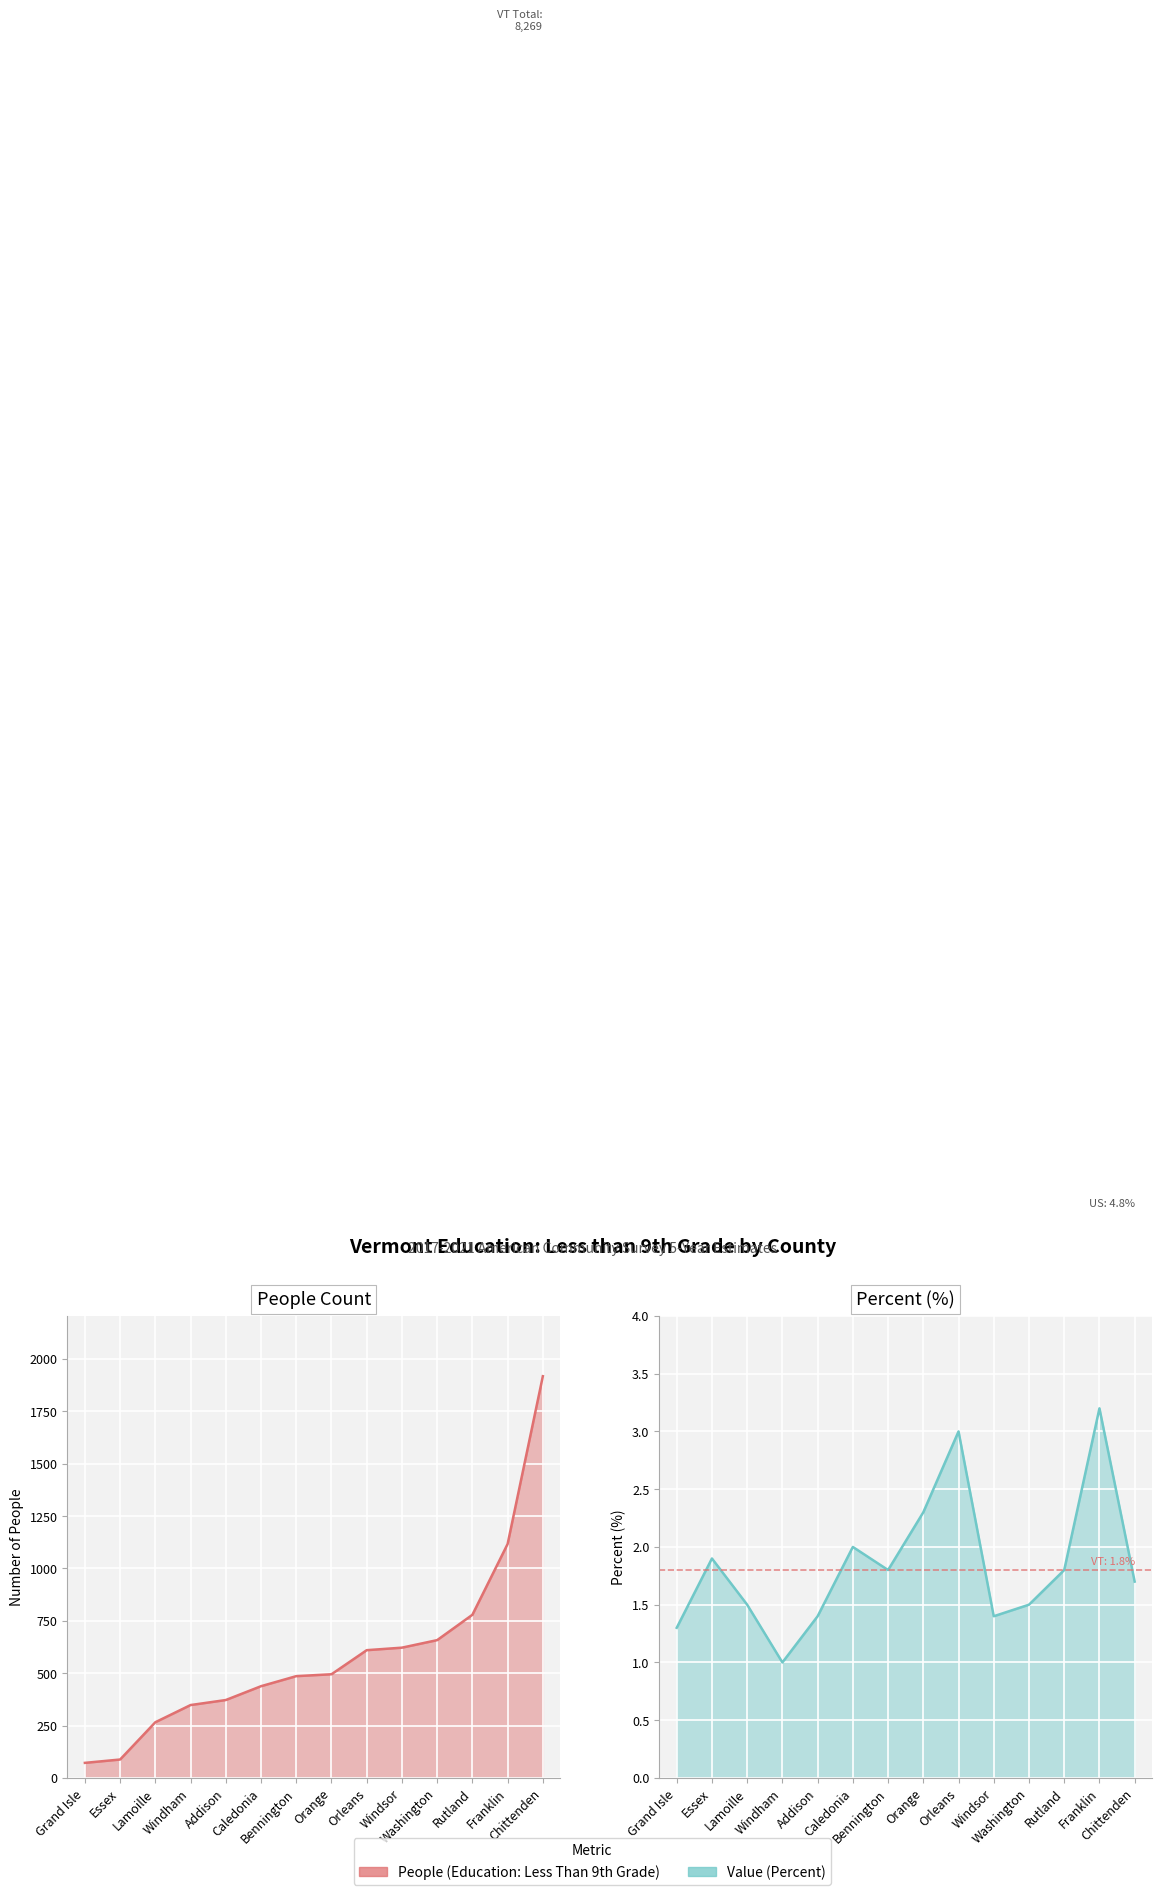

True or false: People (Education: Less Than 9th Grade) and Value (Percent) intersect in this chart.

False